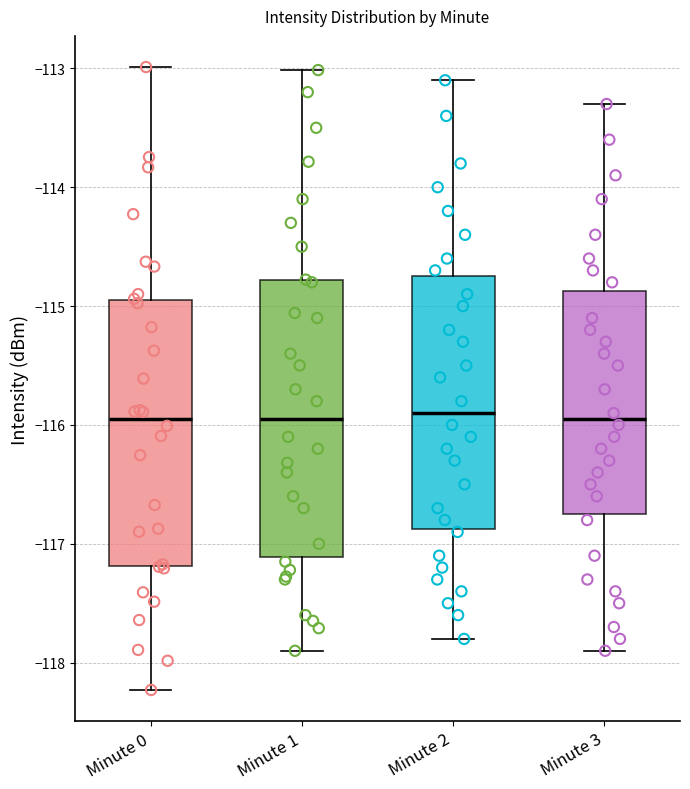

Where does the upper whisker of the box for Minute 3 end on the y-axis? The values are not printed on the chart, so give them approximately, as read against the axis.

-113.3